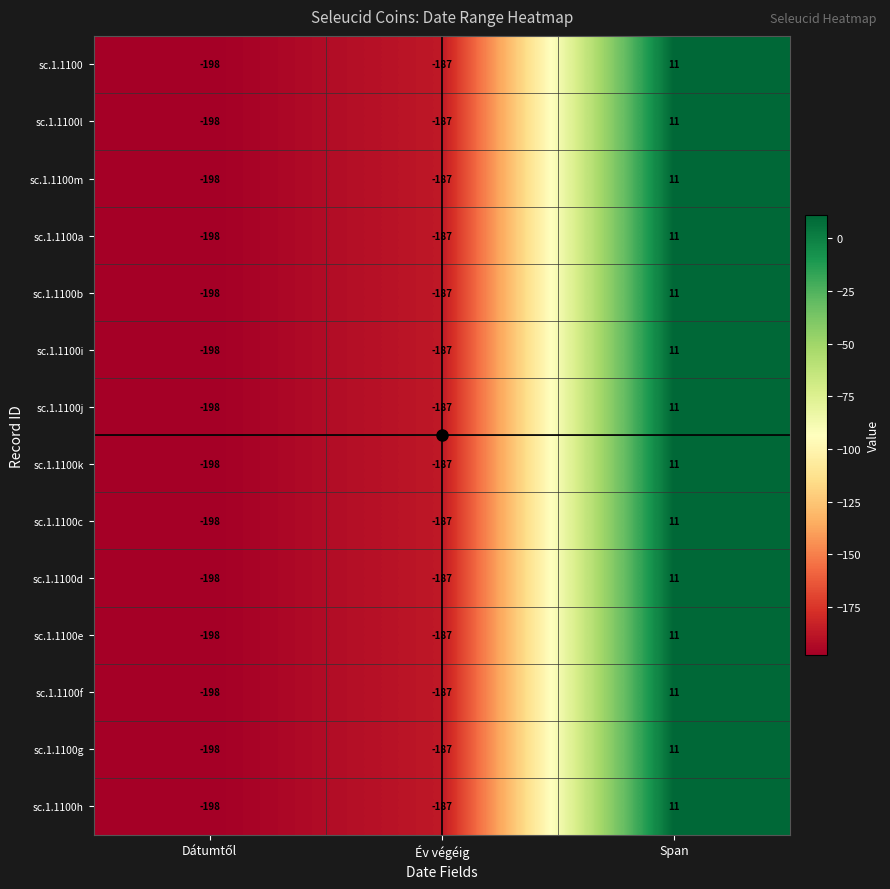

The value of sc.1.1100j at Év végéig is -276. True or false?

False